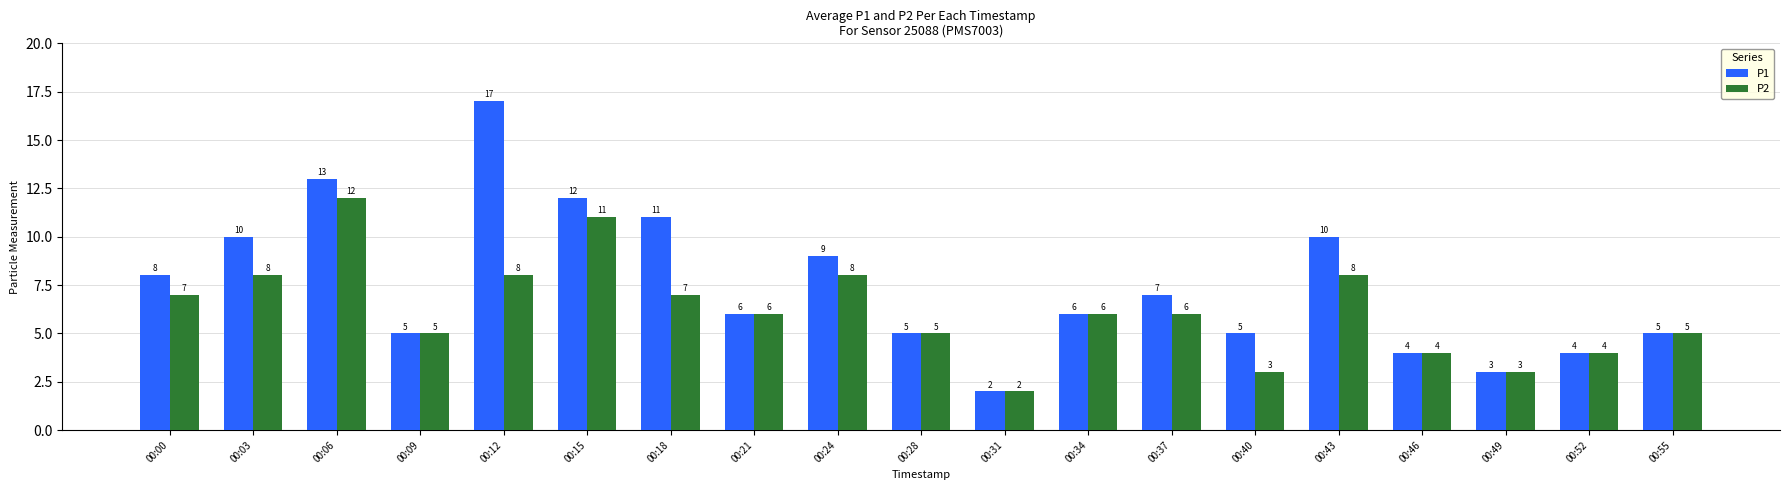

What is the maximum value for P1?

17